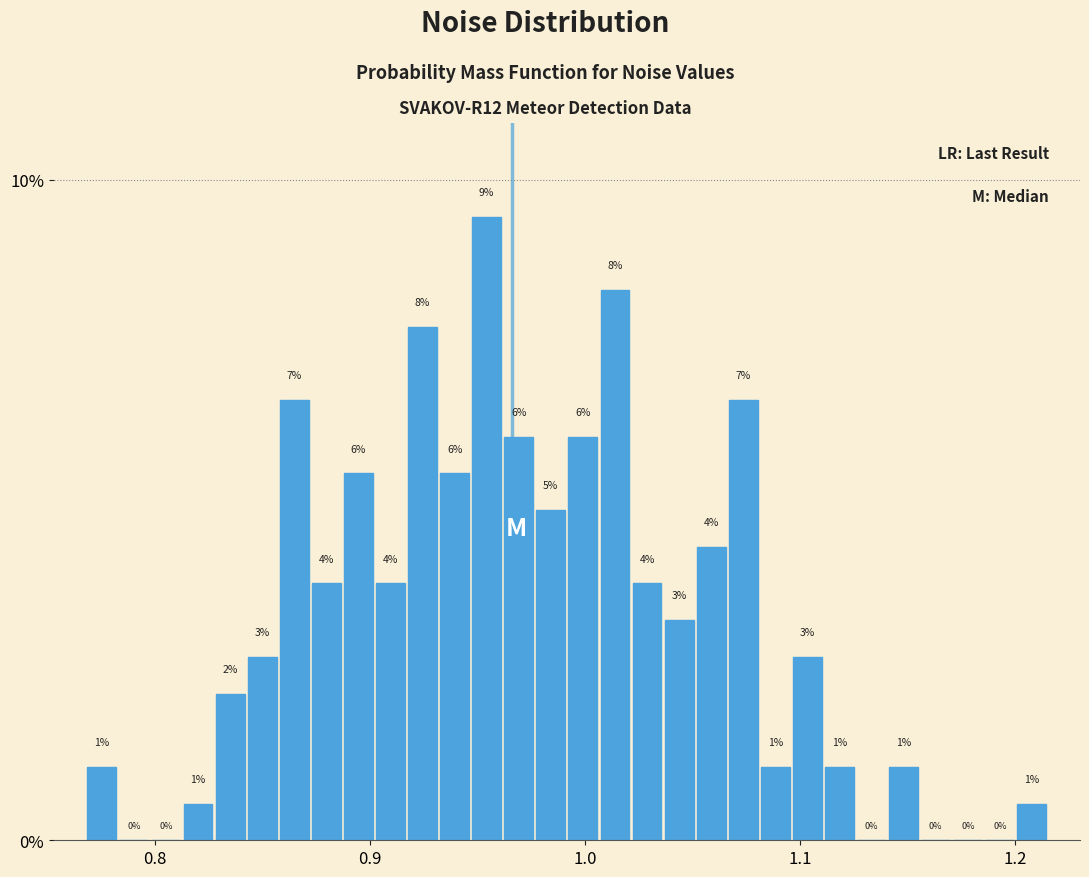

Around what value on the x-axis is the tallest bar? Give the approximate position of its centre, as read against the axis.

0.95